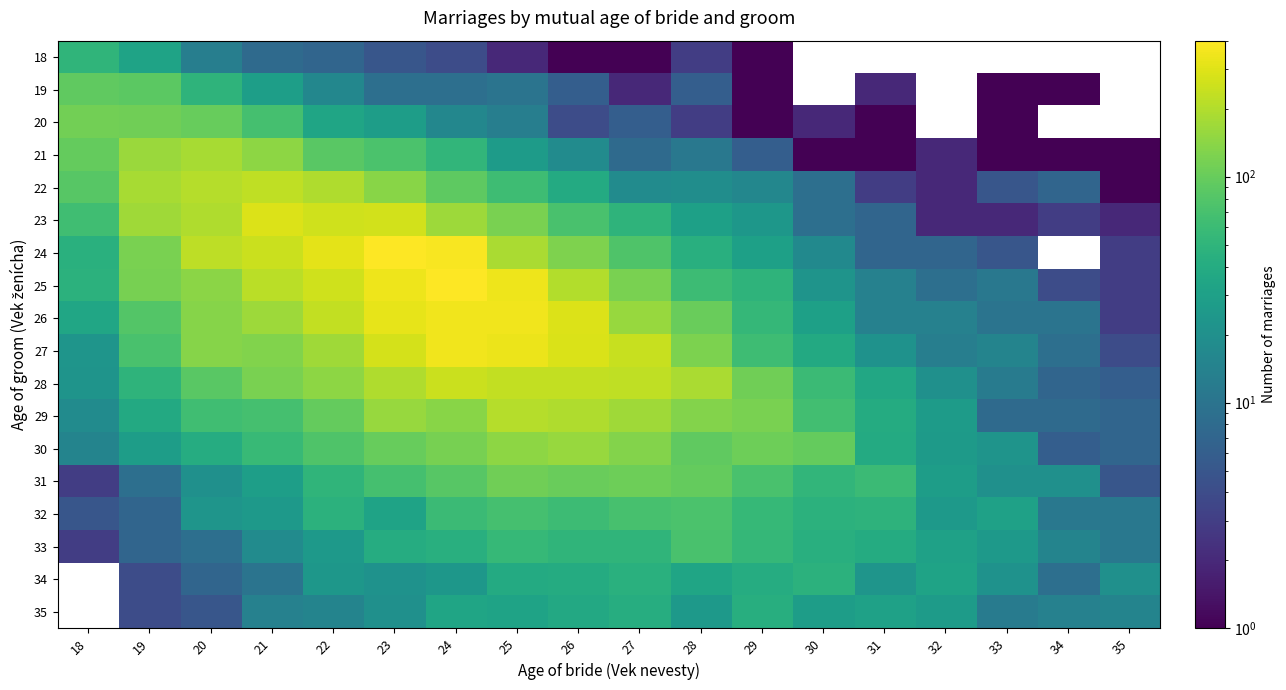

What is the total value across all series at 28?

1111.0